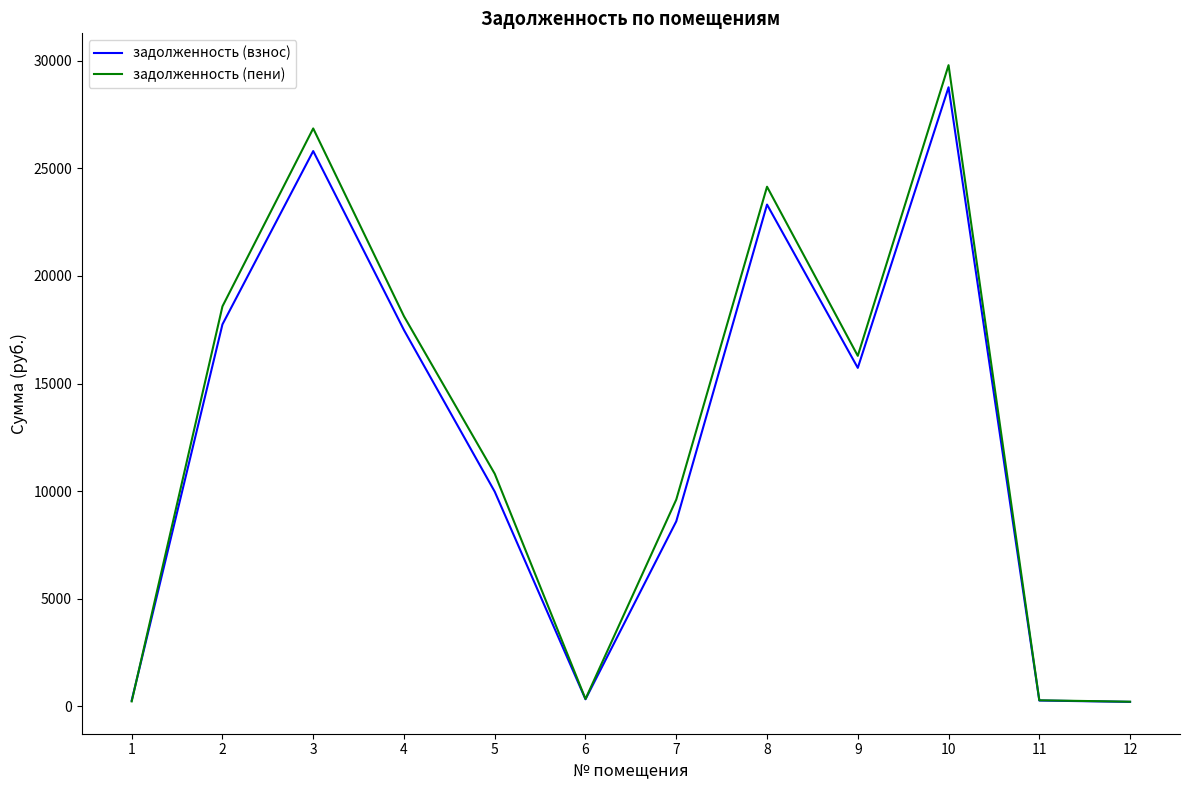

The value of задолженность (взнос) at 7 is 13516.6. True or false?

False